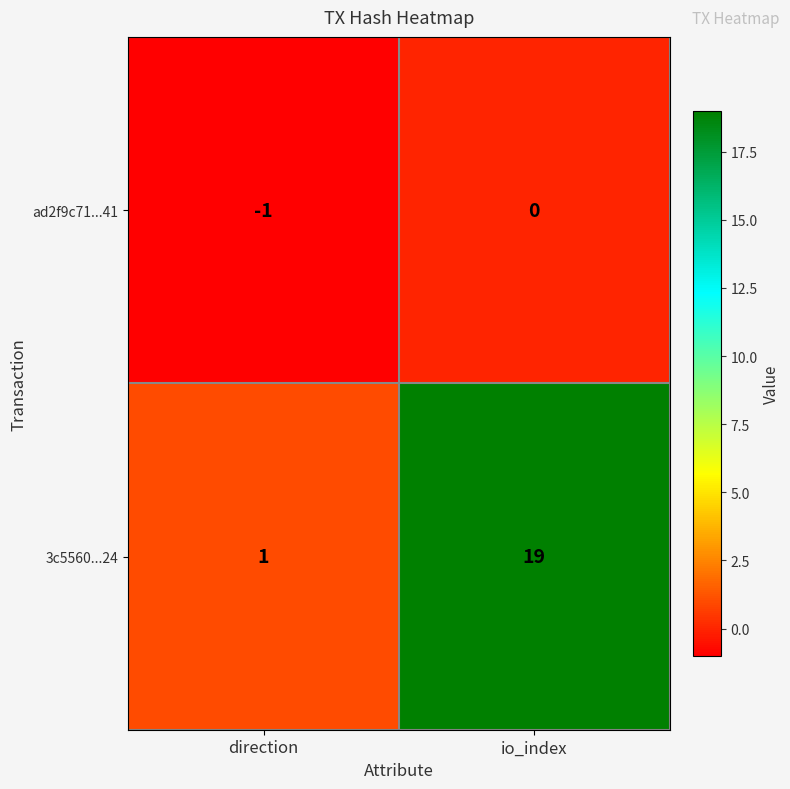

Rank the series at direction from lowest to highest value.

ad2f9c71...41, 3c5560...24